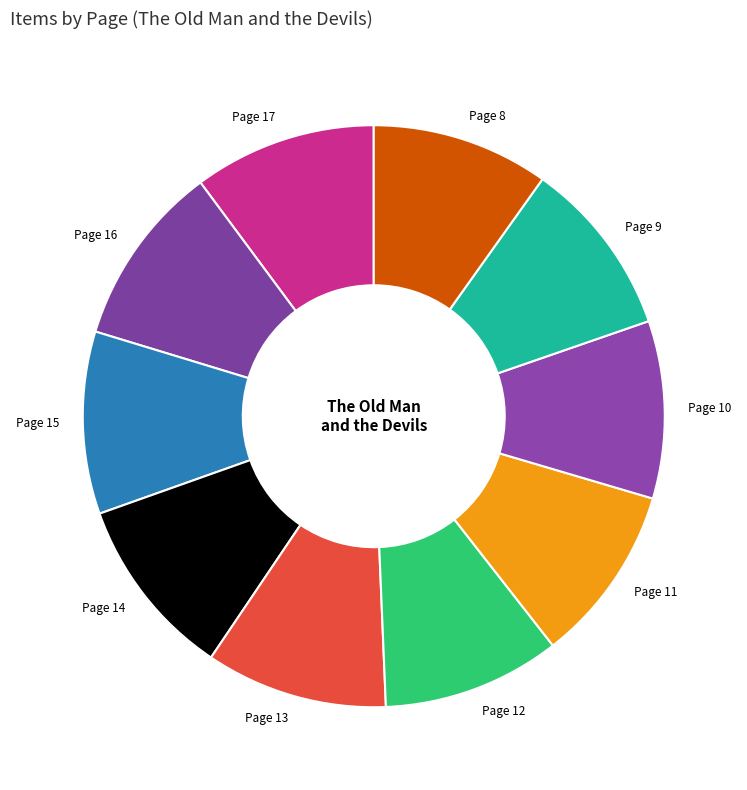

Does Page 15 represent more than half of the total?

No